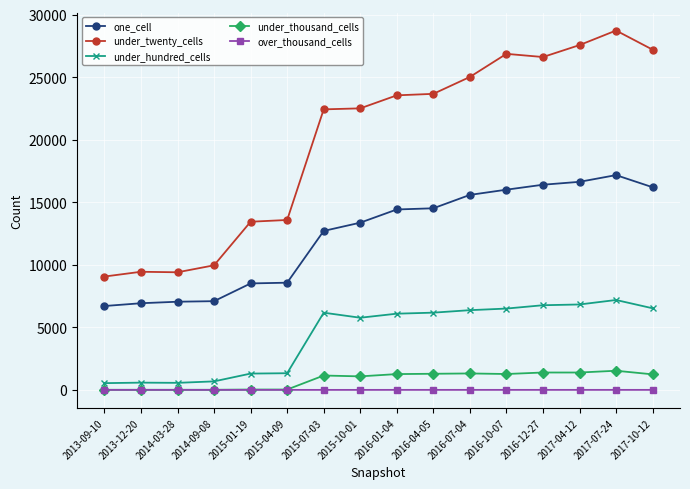

At how many categories does at least one series exceed 2908?

16